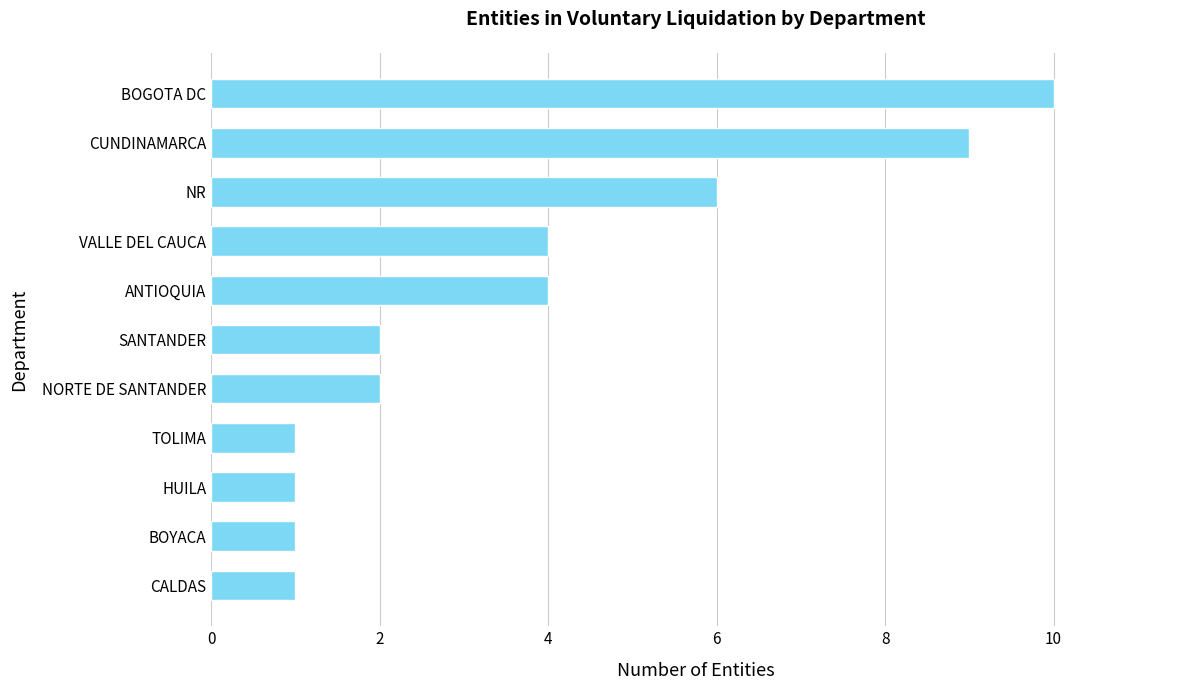

What is the greatest value displayed?

10